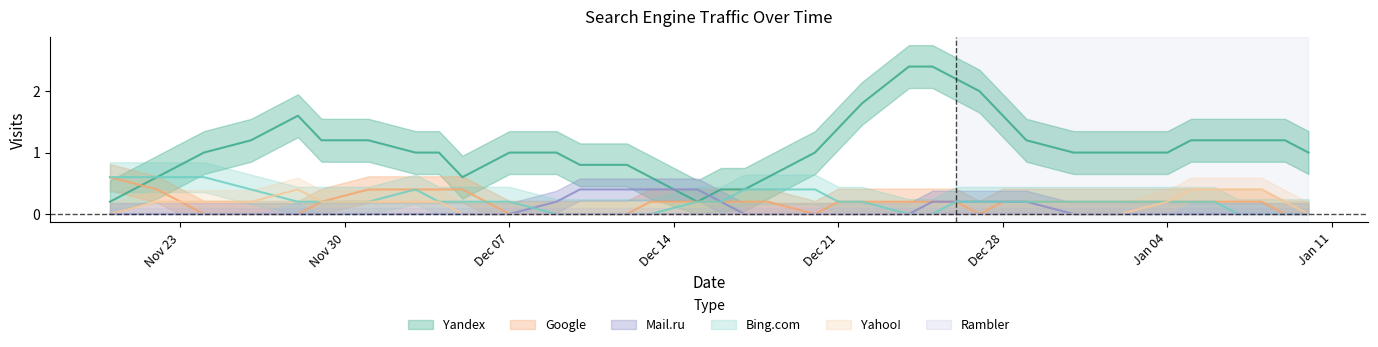

List the labels in order of Google value, largest first.

4, 9, 15, 21, 30, 31, 39, 0, 1, 2, 3, 5, 6, 7, 8, 10, 11, 12, 13, 14, 16, 17, 18, 19, 20, 22, 23, 24, 25, 26, 27, 28, 29, 32, 33, 34, 35, 36, 37, 38